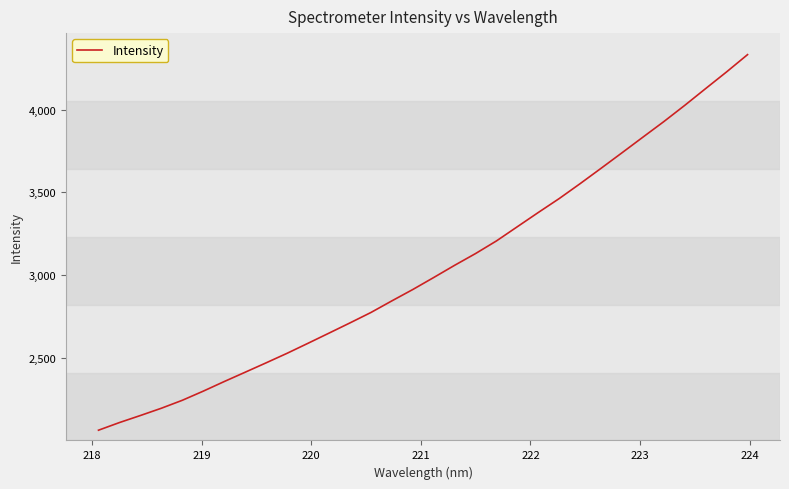

What is the maximum value shown in the chart?

4332.5